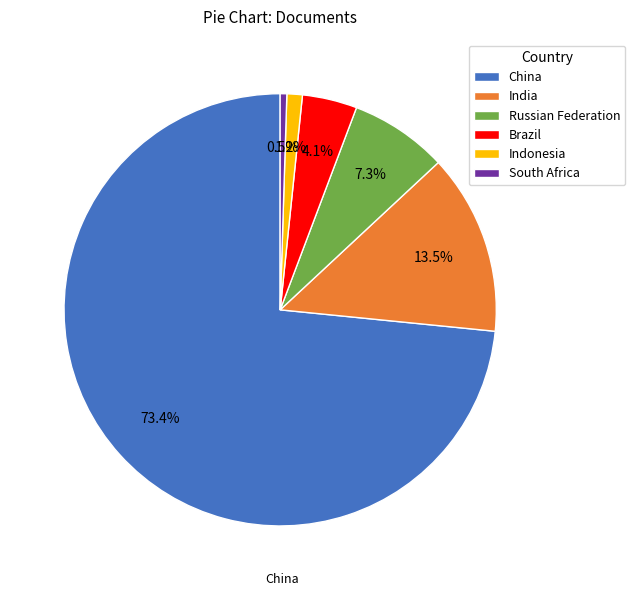

To the nearest percent, what is the difference between the Indonesia and South Africa slice percentages?

1%